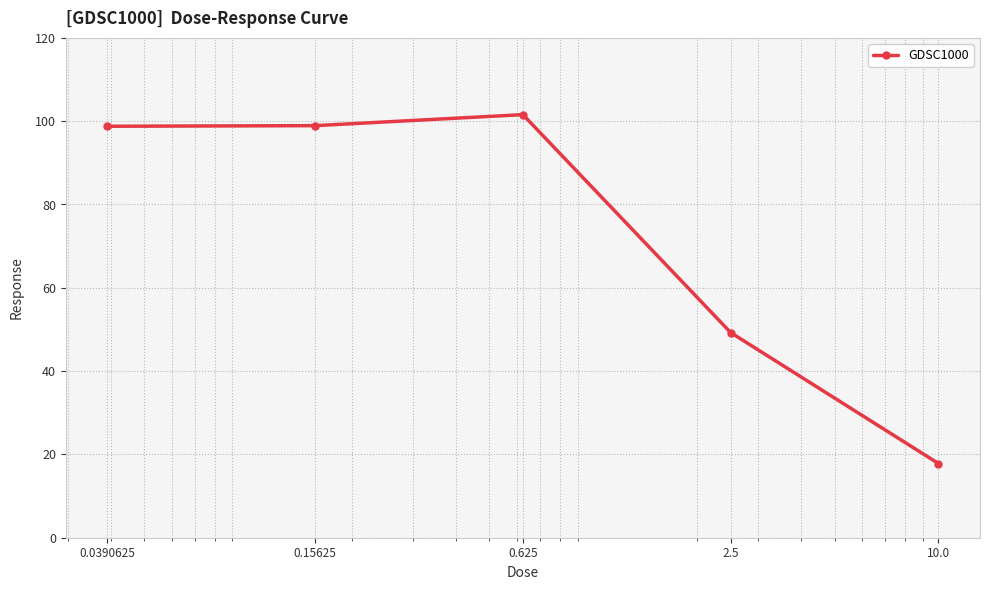

What is the difference between the maximum and second lowest values?

52.3